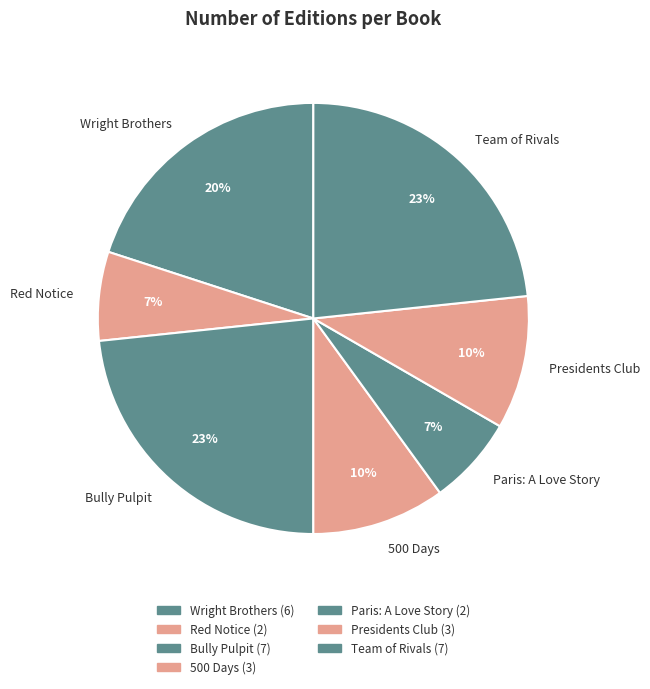

Is the sum of Team of Rivals and 500 Days greater than half?

No